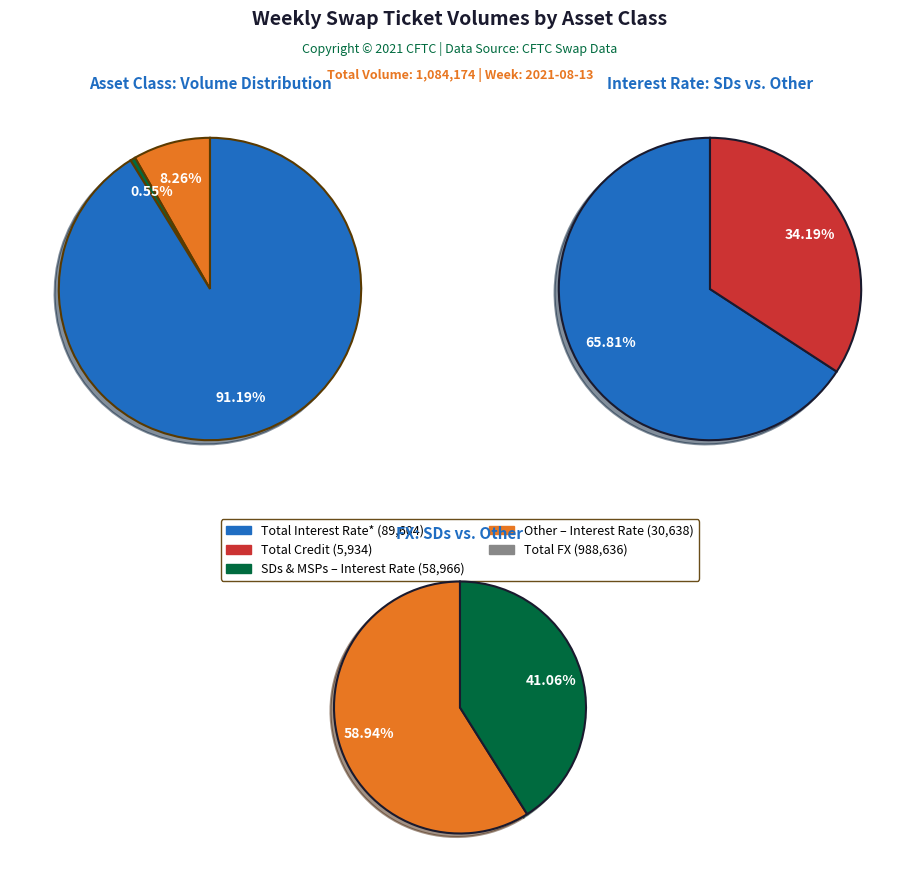

What is the ratio of the value at Total FX to the value at Total Interest Rate*?

11.0